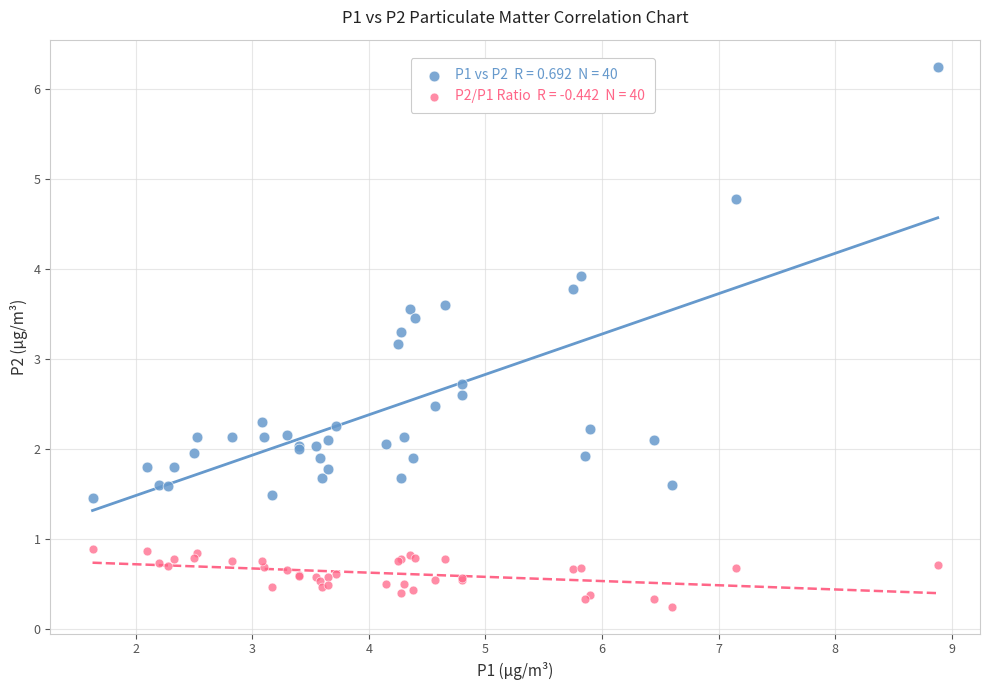

Across all series, what Y value is closest to 3?

3.2